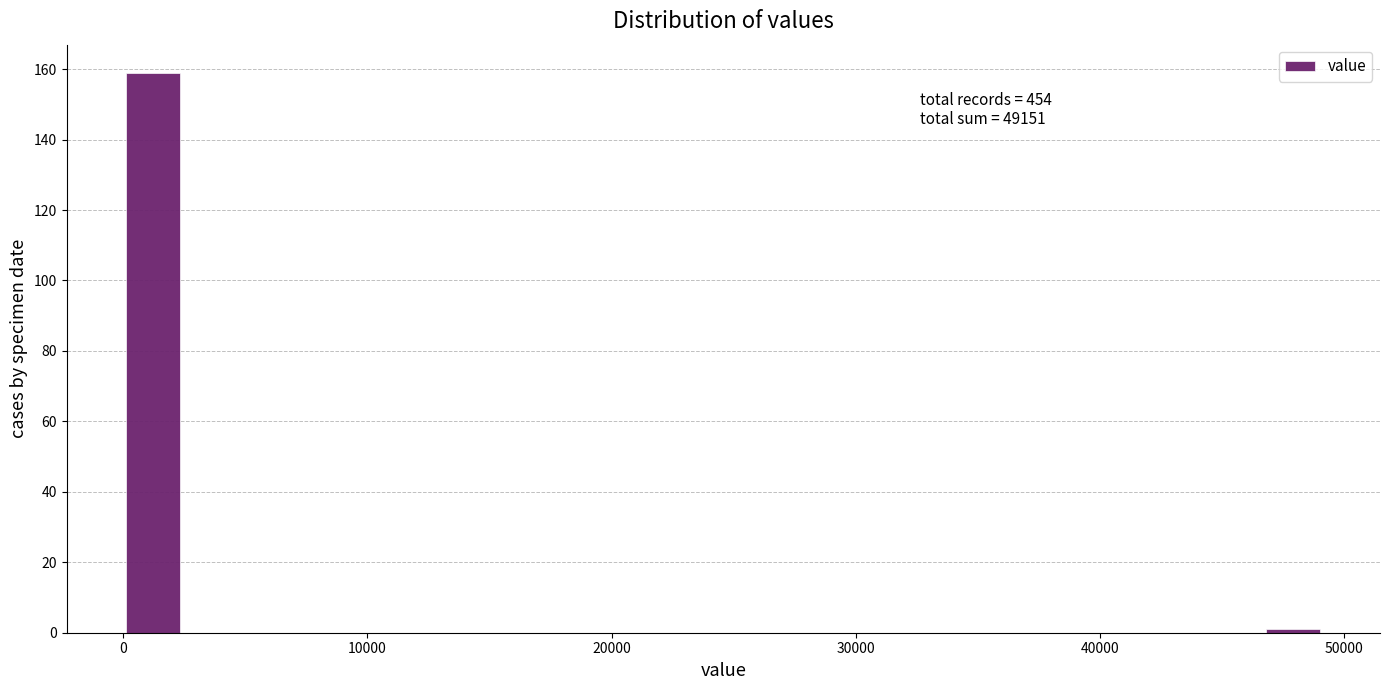

Read against the x-axis, roughly where is the centre of the tallest bar?

1000